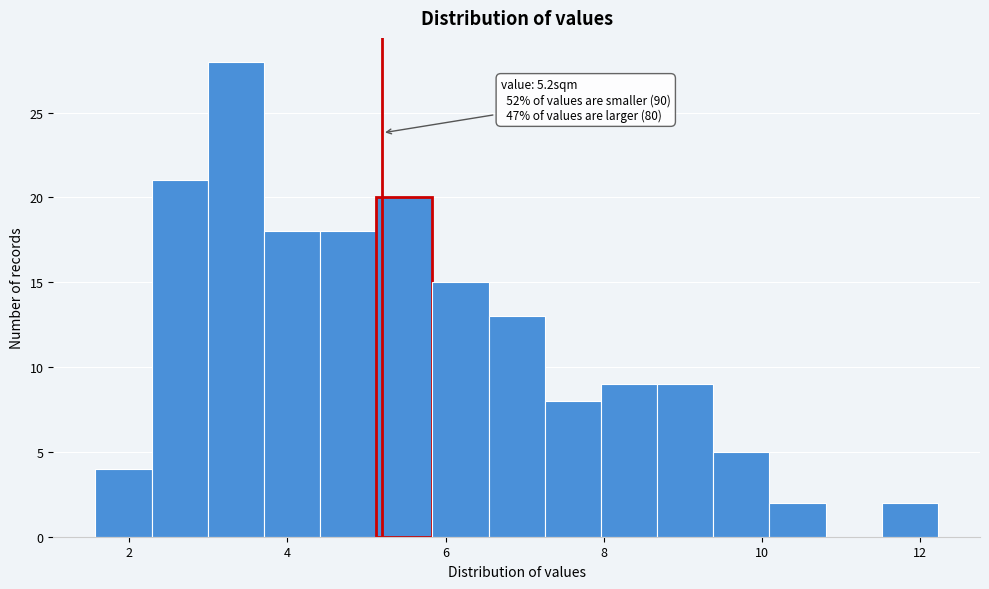

Read against the x-axis, roughly where is the centre of the tallest bar?

3.4